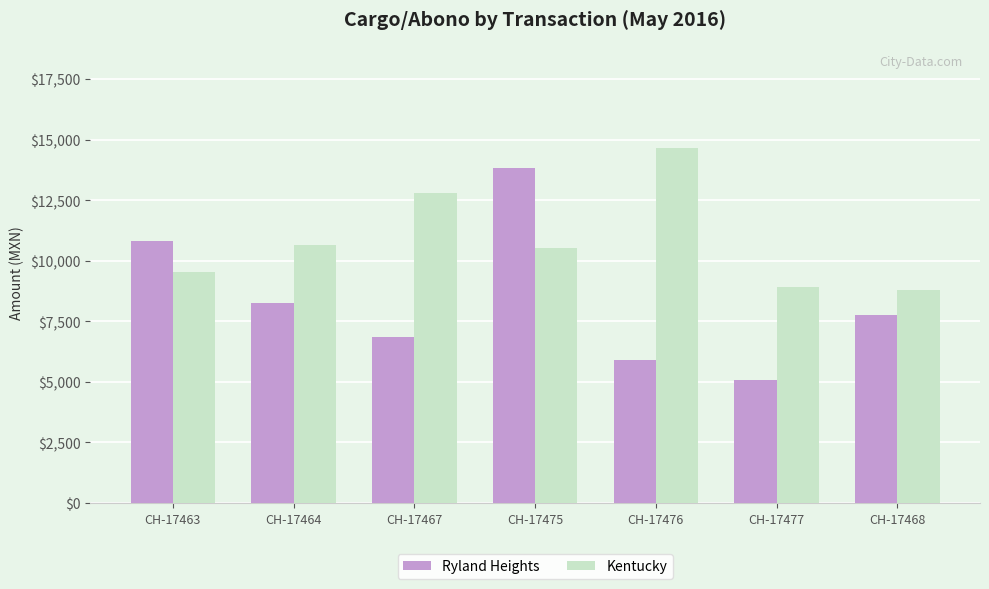

What is the difference between the second highest and second lowest values in the Kentucky series?

3883.2